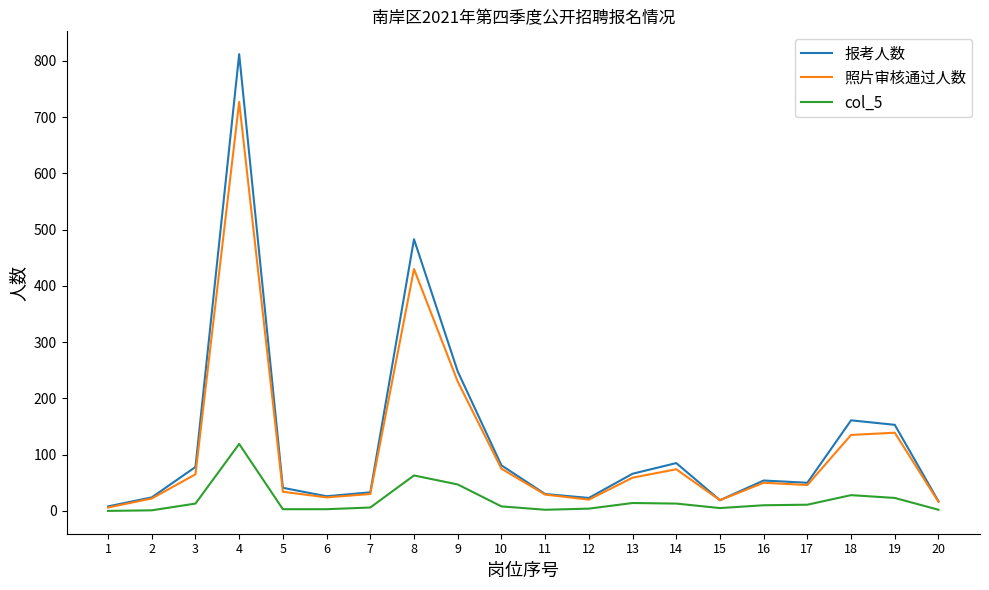

Which series has the widest spread of values?

报考人数